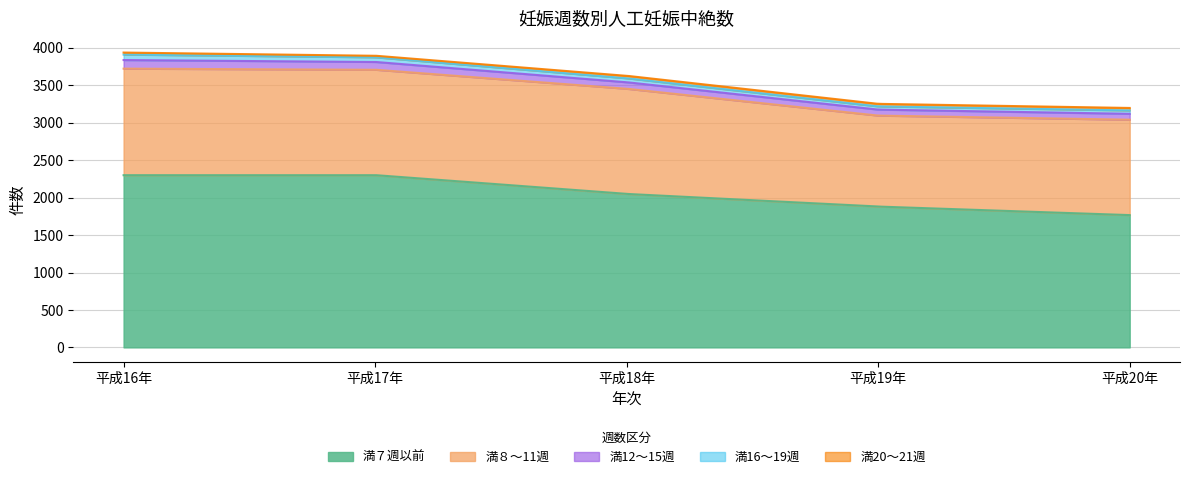

Where is the first local minimum for 満８～11週?

平成19年